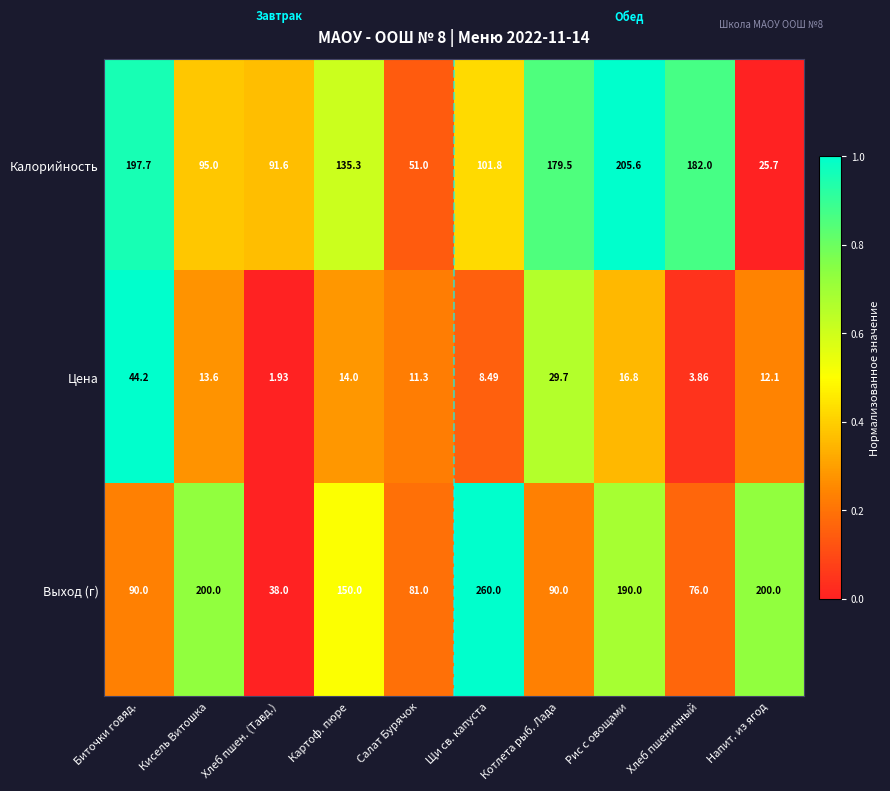

List the labels in order of Калорийность value, largest first.

Рис с овощами, Биточки говяд., Хлеб пшеничный, Котлета рыб. Лада, Картоф. пюре, Щи св. капуста, Кисель Витошка, Хлеб пшен. (Тавд.), Салат Бурячок, Напит. из ягод